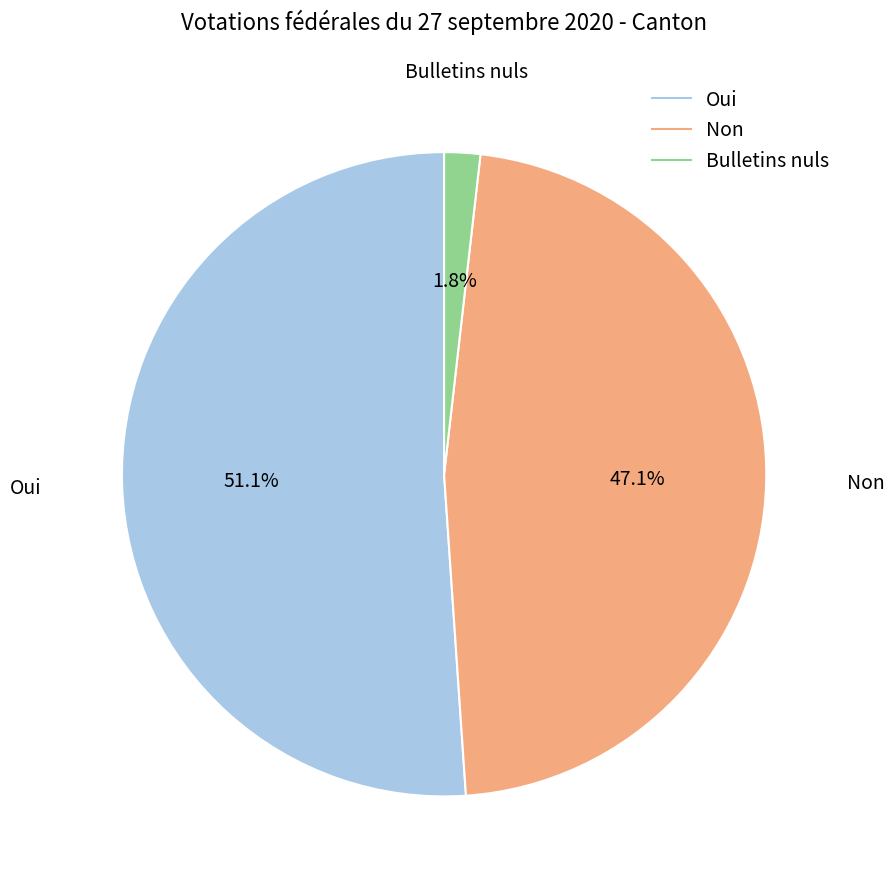

How many slices are in this pie chart?

3